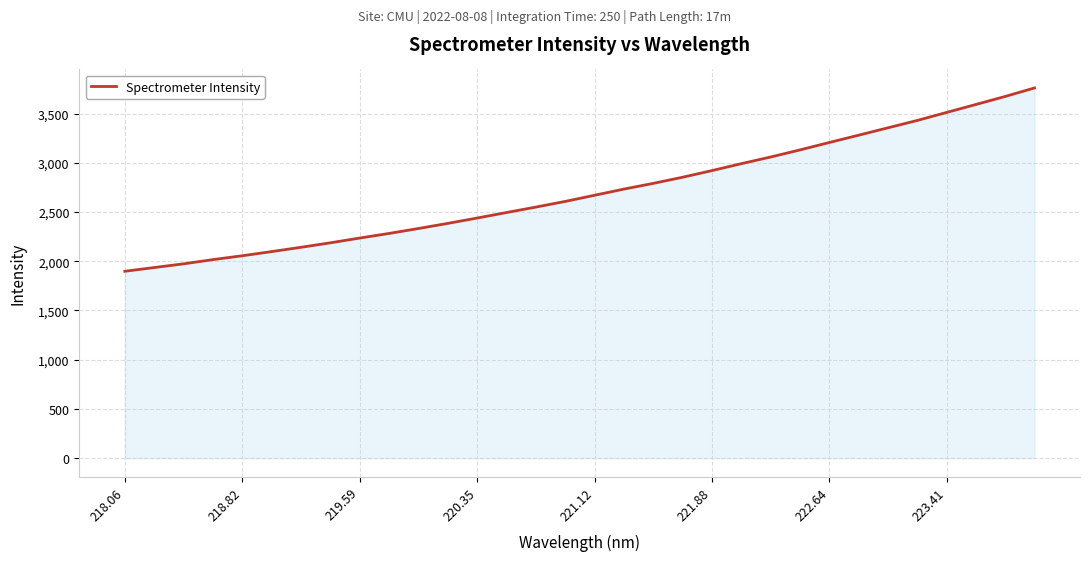

Reading right to left, what are all the values shown in this chart?

3761.2	3674.9	3593.3	3512.2	3431.1	3356.2	3281.2	3207.0	3131.6	3059.5	2991.9	2921.6	2854.0	2791.8	2733.7	2670.9	2608.5	2551.0	2495.6	2439.5	2385.3	2333.1	2282.9	2236.3	2187.8	2142.2	2098.6	2056.2	2016.9	1974.2	1936.4	1898.3